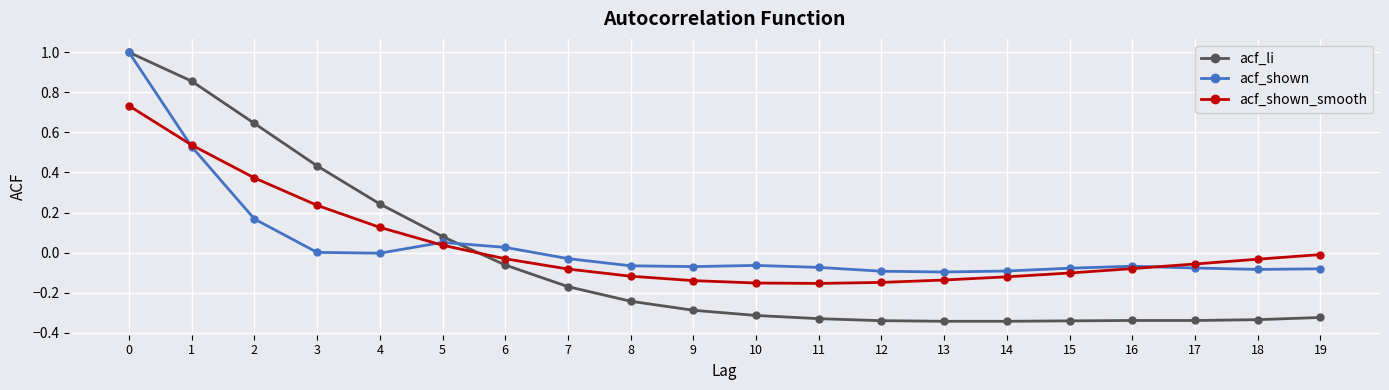

What is the sum of all acf_li values?

-0.9